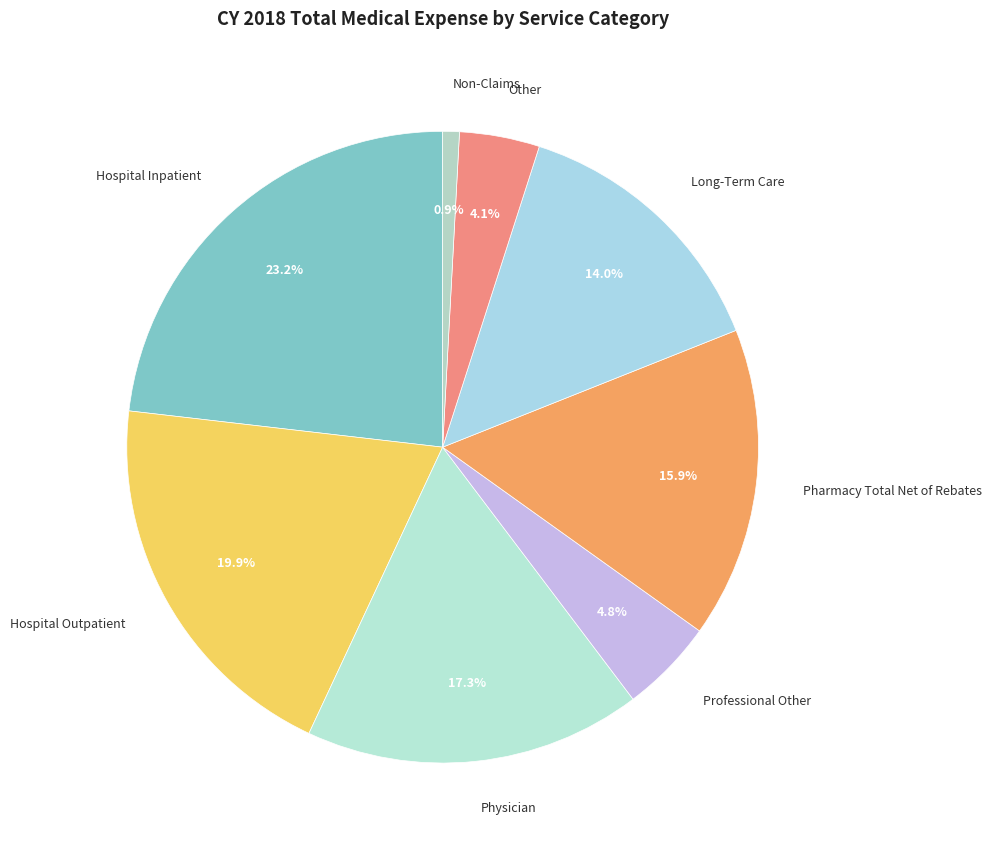

To the nearest percent, what portion does Professional Other represent?

5%